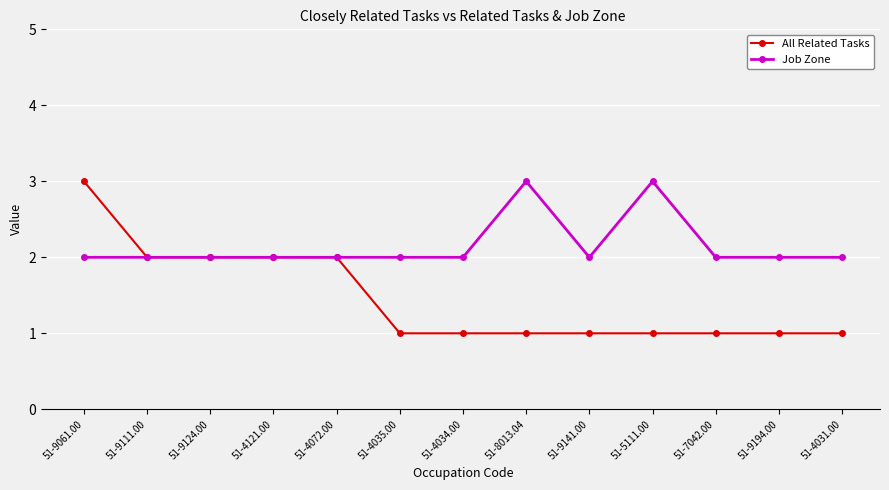

Which series has the largest total across all categories?

Job Zone